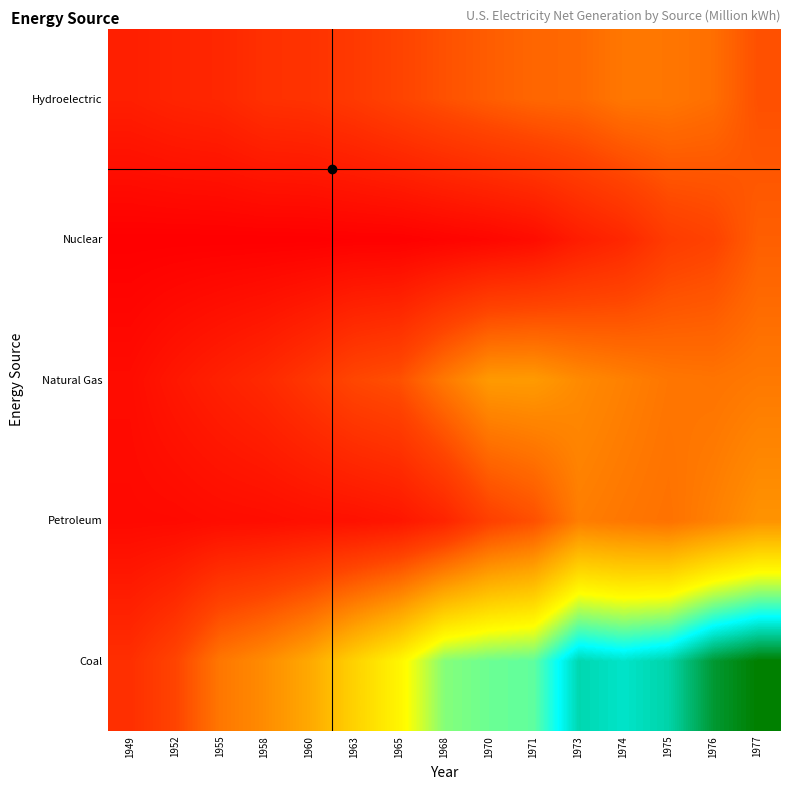

List the series in order of their peak value, lowest first.

Nuclear, Hydroelectric, Petroleum, Natural Gas, Coal